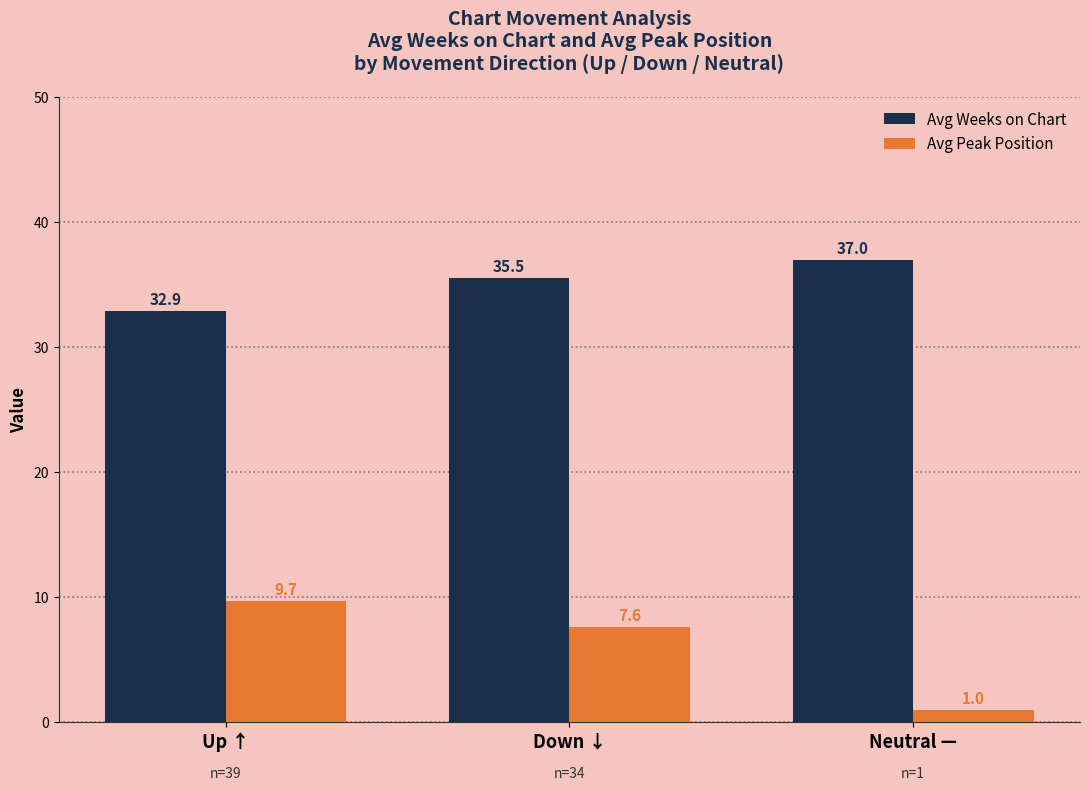

Which series has the largest total across all categories?

Avg Weeks on Chart